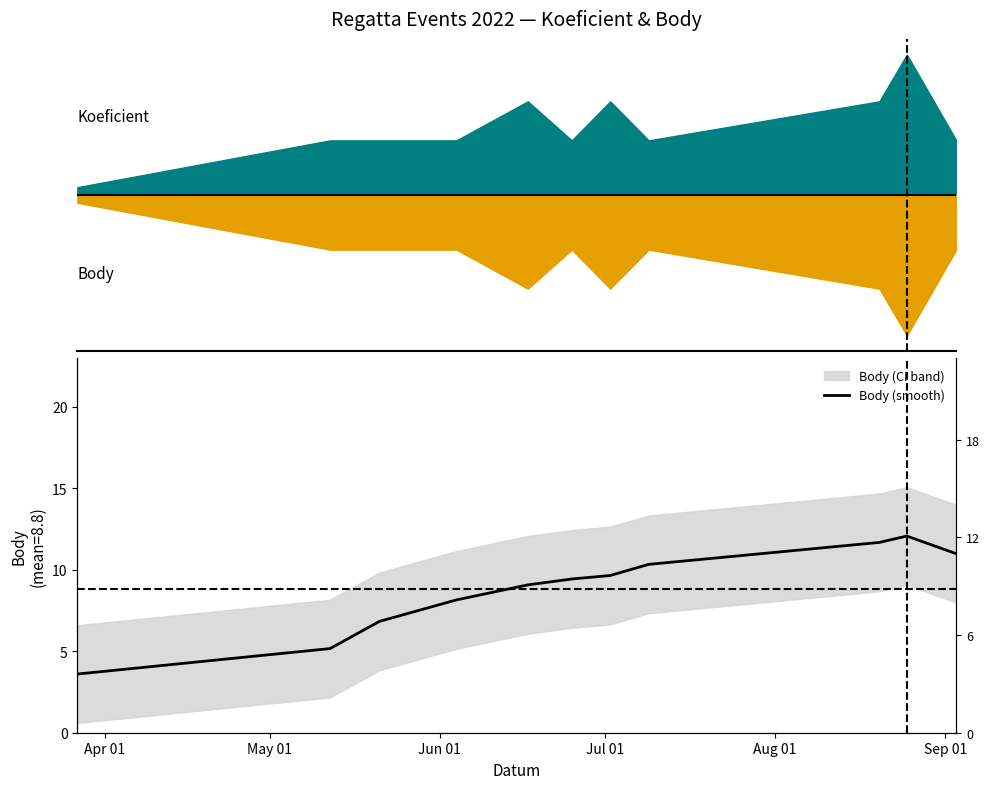

How many data points are above 9?

7